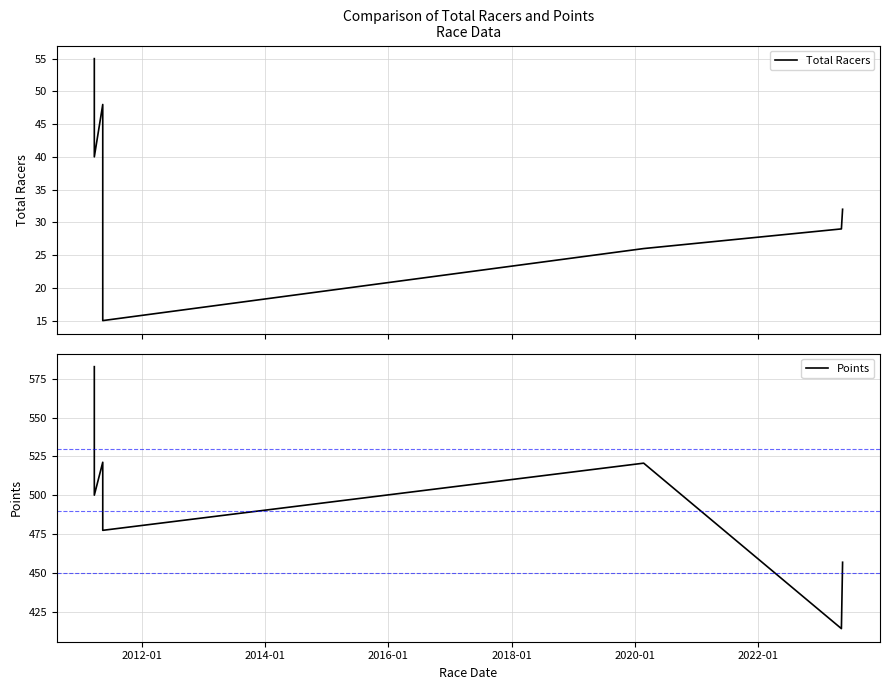

Which series has the largest total across all categories?

Points